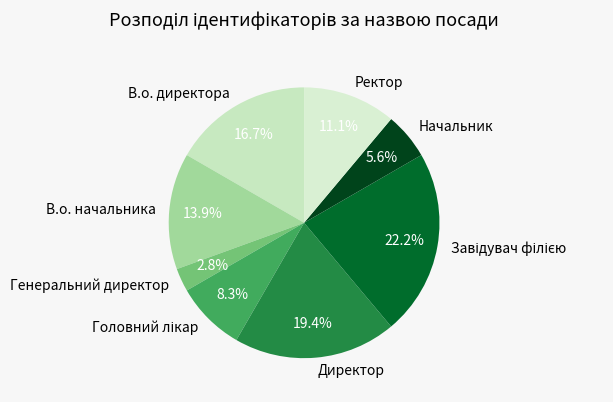

The Ректор slice represents 4% of the pie. True or false?

False